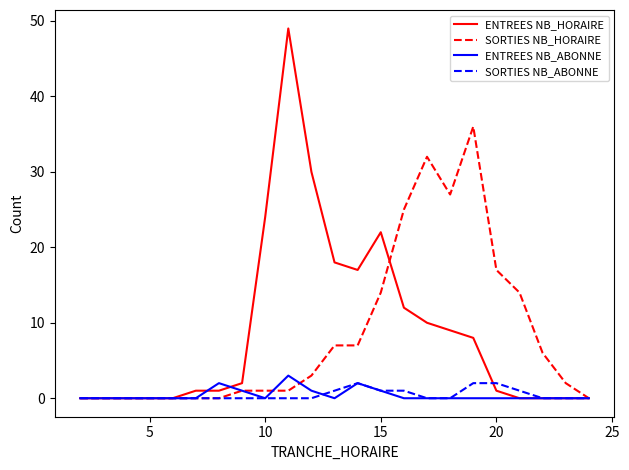

Which series has the largest range (max minus min)?

ENTREES NB_HORAIRE